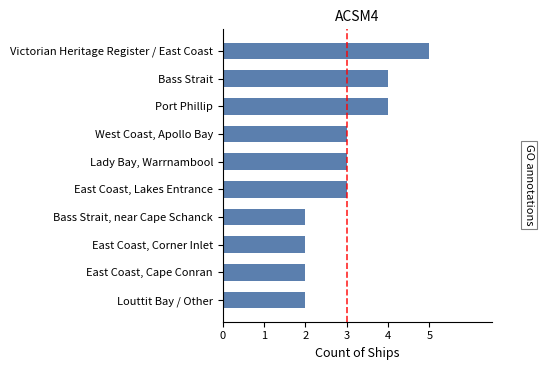

Reading top to bottom, transcribe all the data shown in this chart.

5	4	4	3	3	3	2	2	2	2